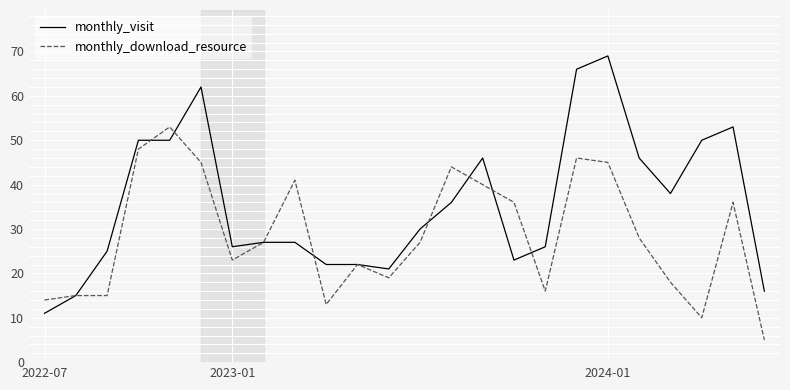

True or false: monthly_visit and monthly_download_resource cross at least once.

True